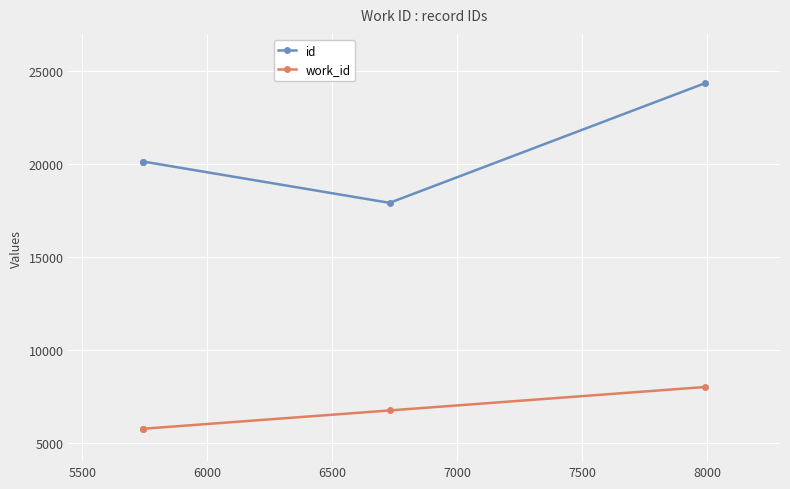

True or false: work_id and id cross at least once.

False